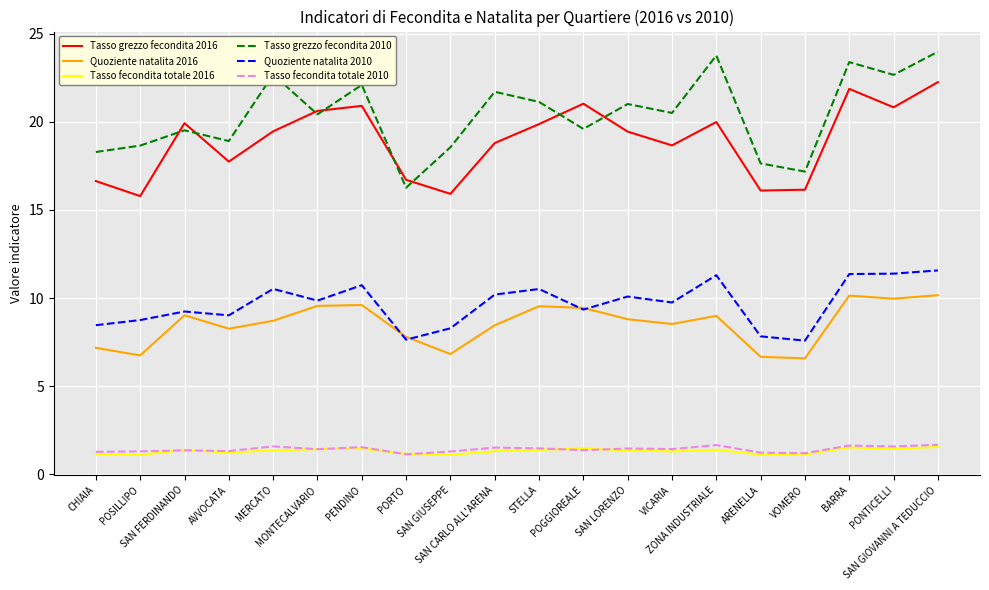

What is the greatest value displayed?

24.0